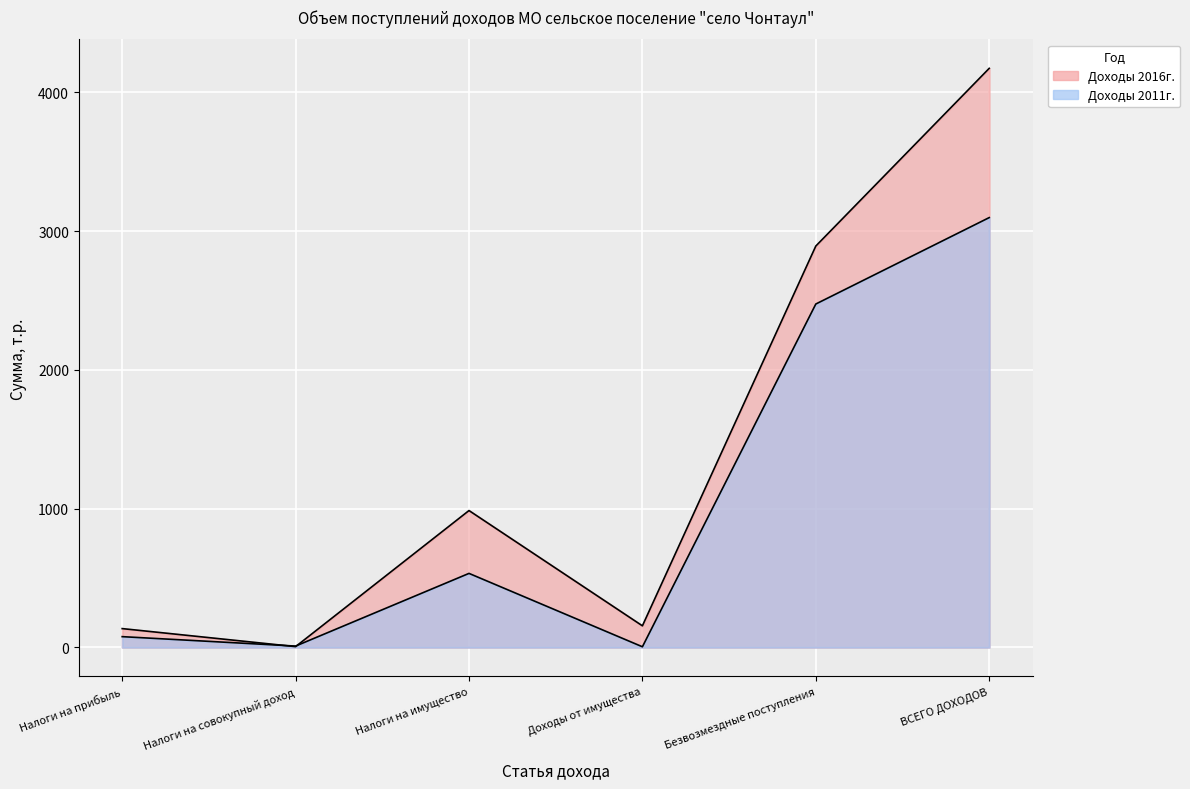

At which label is Доходы 2011г. closest to 1551?

Безвозмездные поступления